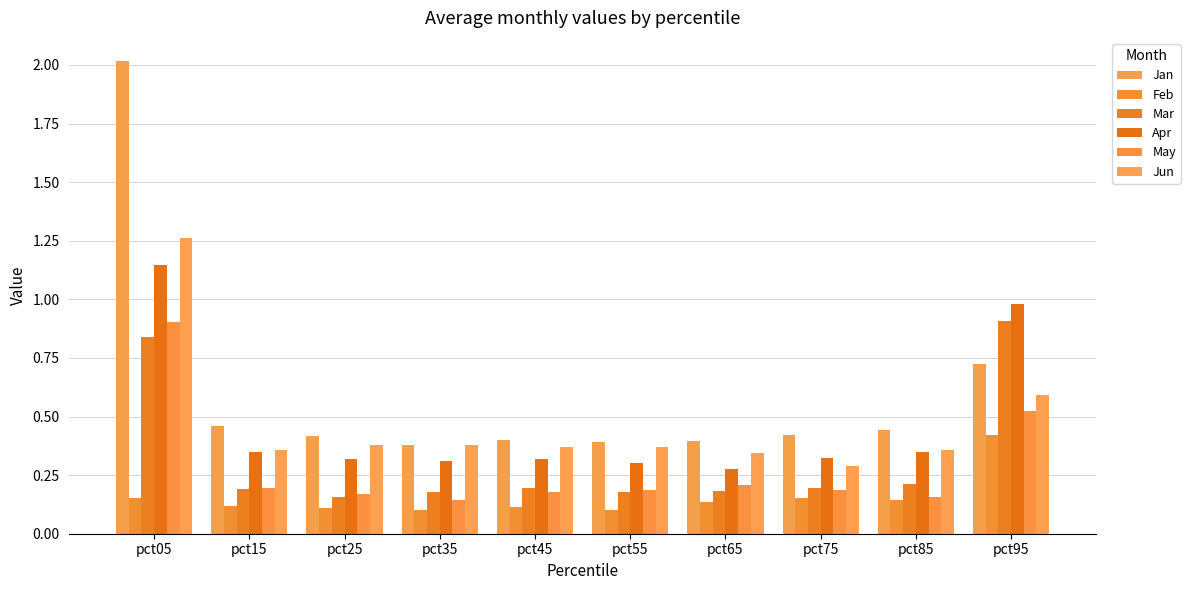

List the series in order of their peak value, highest first.

Jan, Jun, Apr, Mar, May, Feb